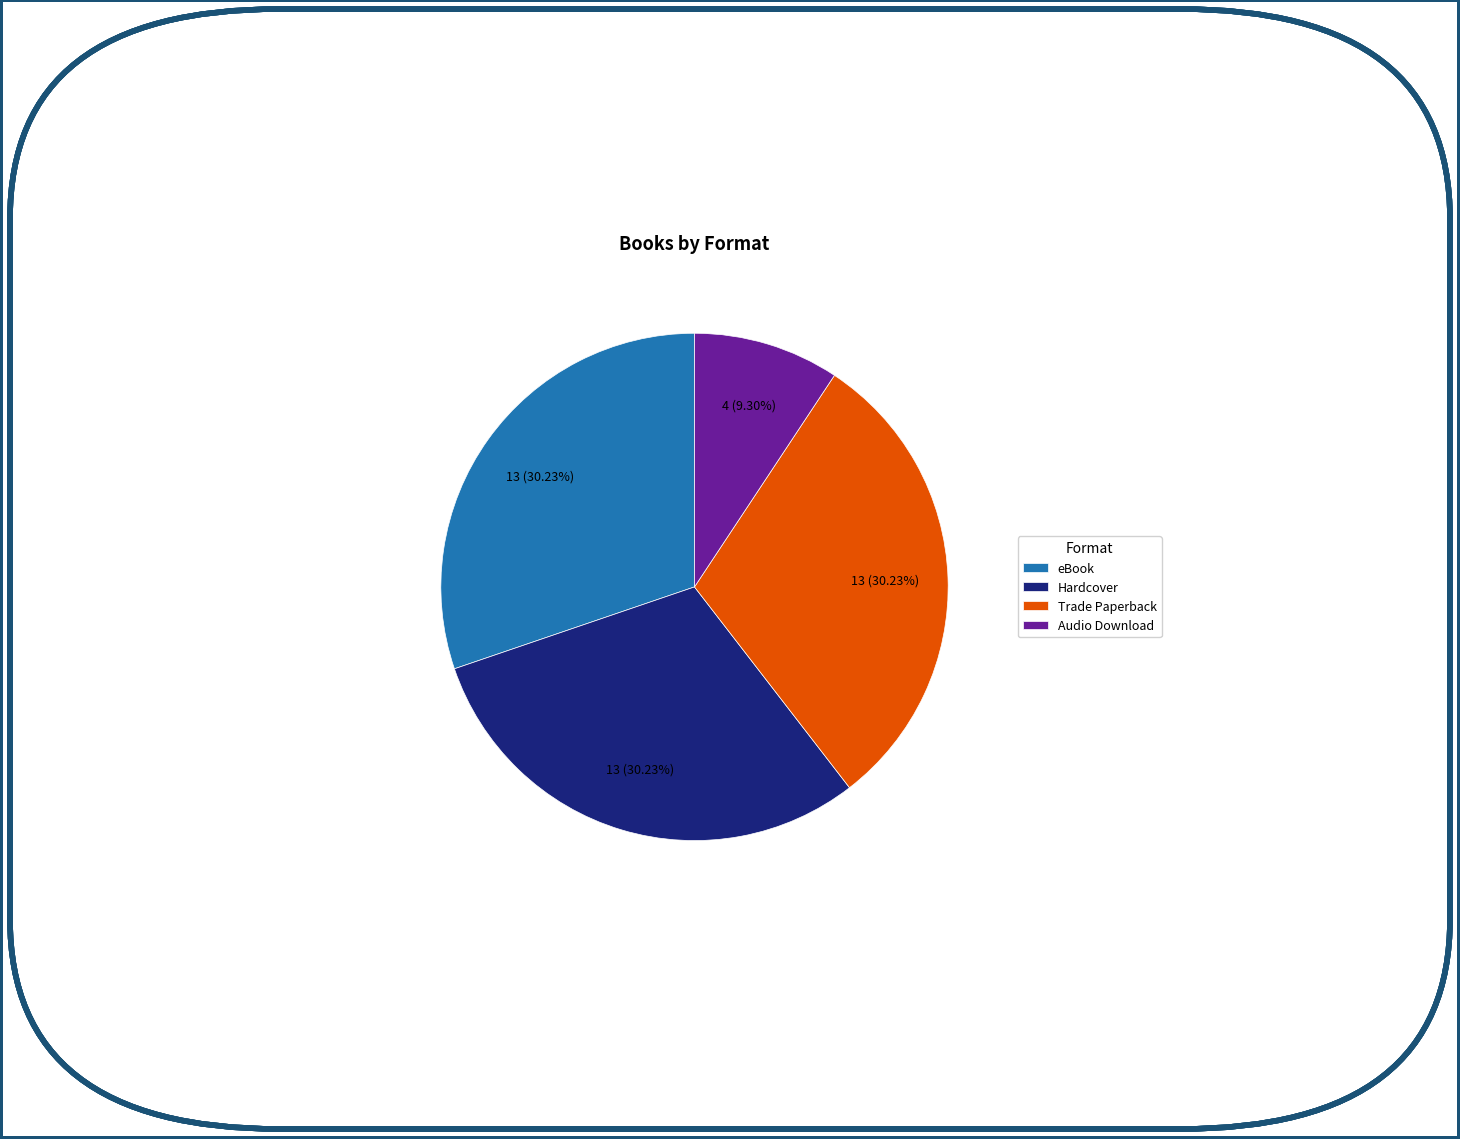

Which has a higher value, Trade Paperback or Audio Download?

Trade Paperback